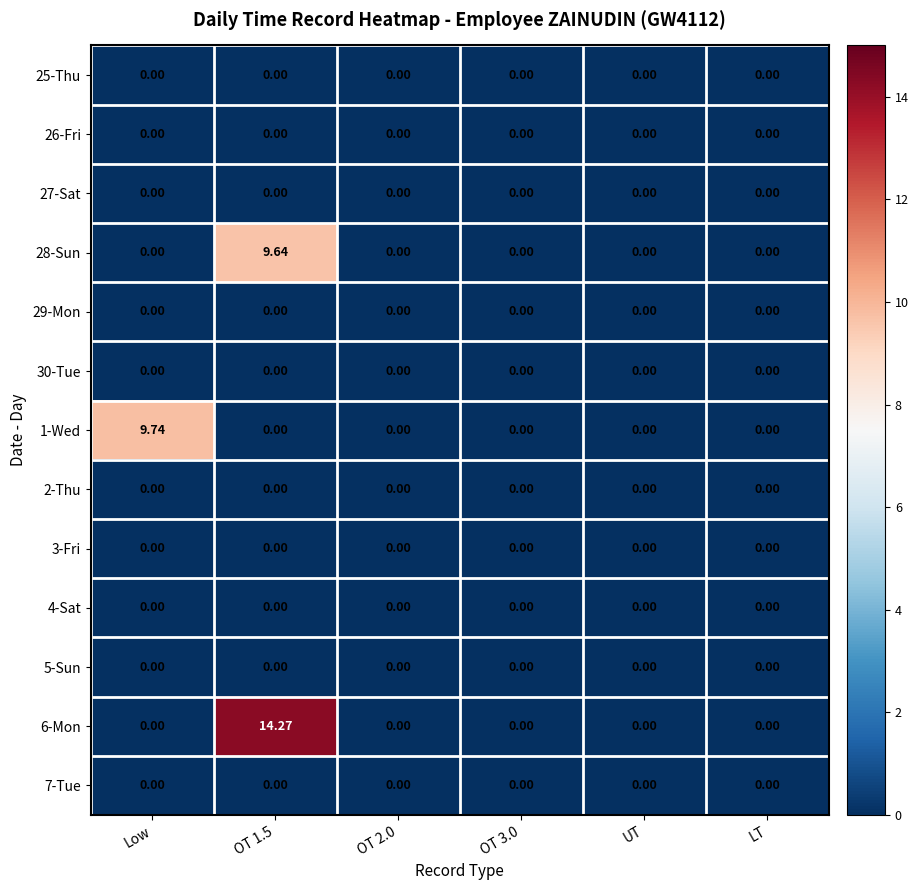

Which series has the largest total across all categories?

6-Mon